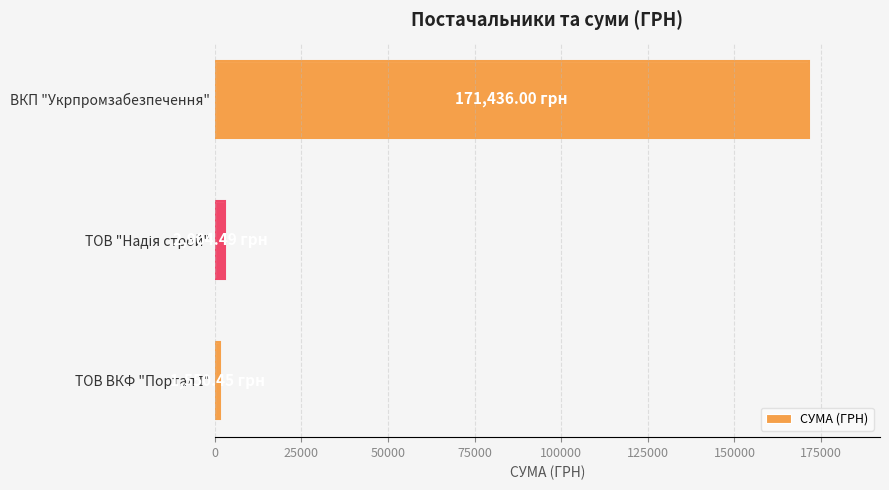

Are the bars grouped side by side (vs. stacked)?

No